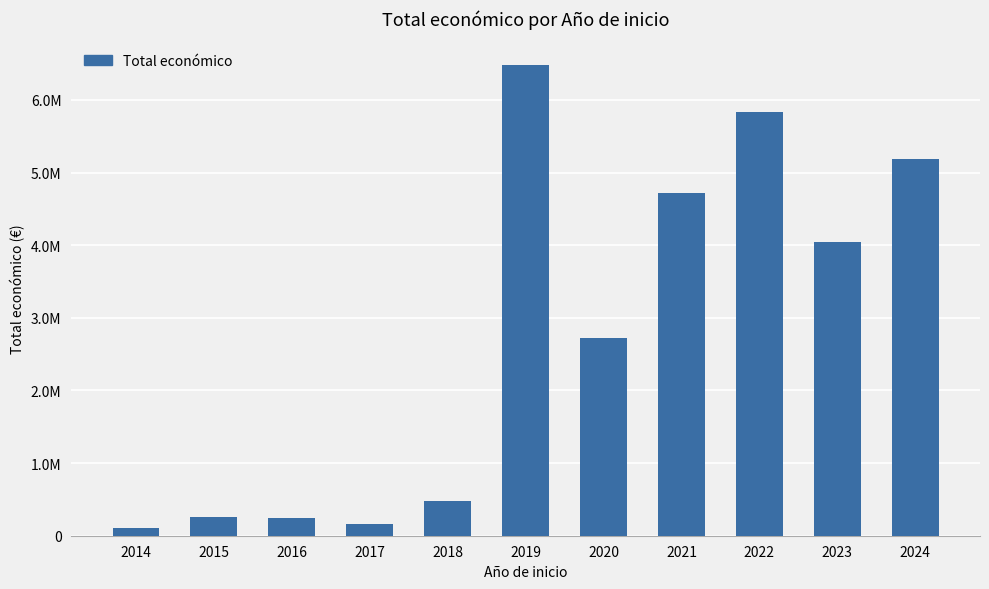

What is the sum of the values at 2014 and 2018?

588137